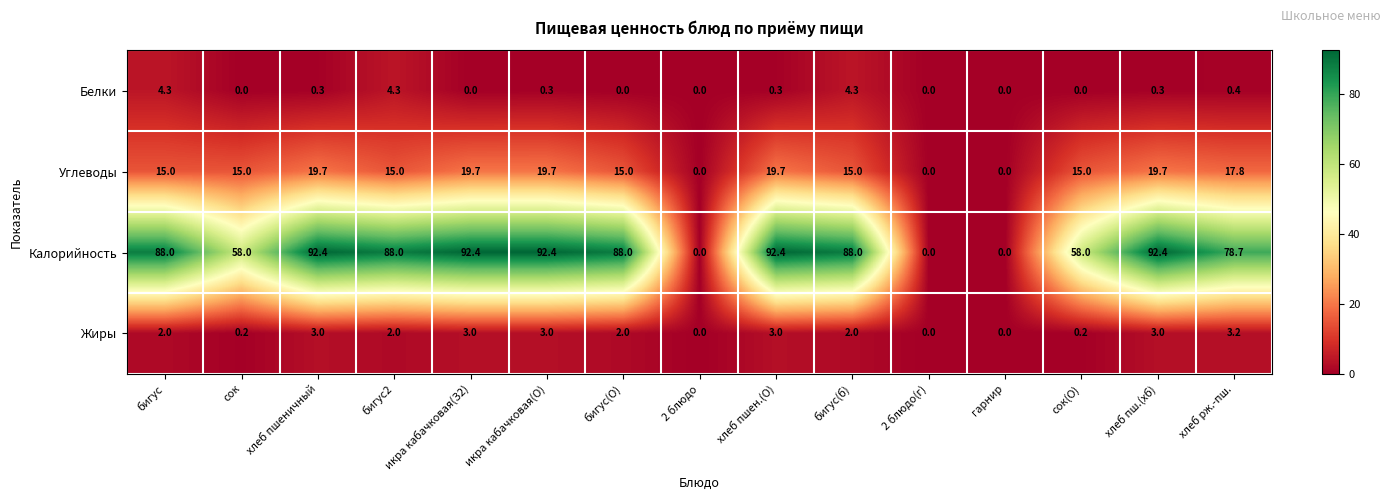

Is the value of Белки at хлеб пш.(хб) greater than the value of Жиры at бигус?

No